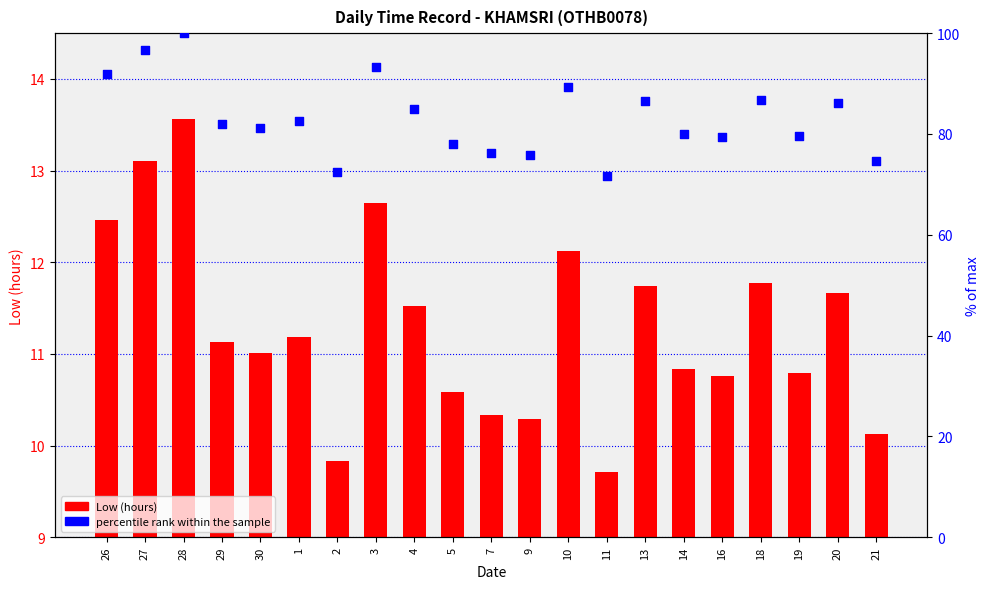

Is the value of Low (hours) at 28 greater than the value of % of max at 5?

No